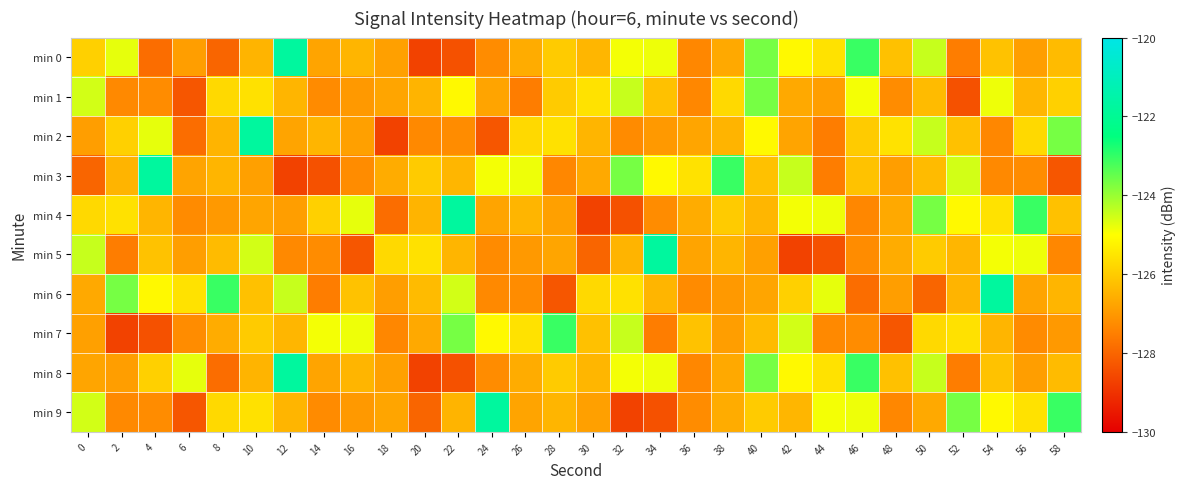

At which category is the sum across all series the highest?

40